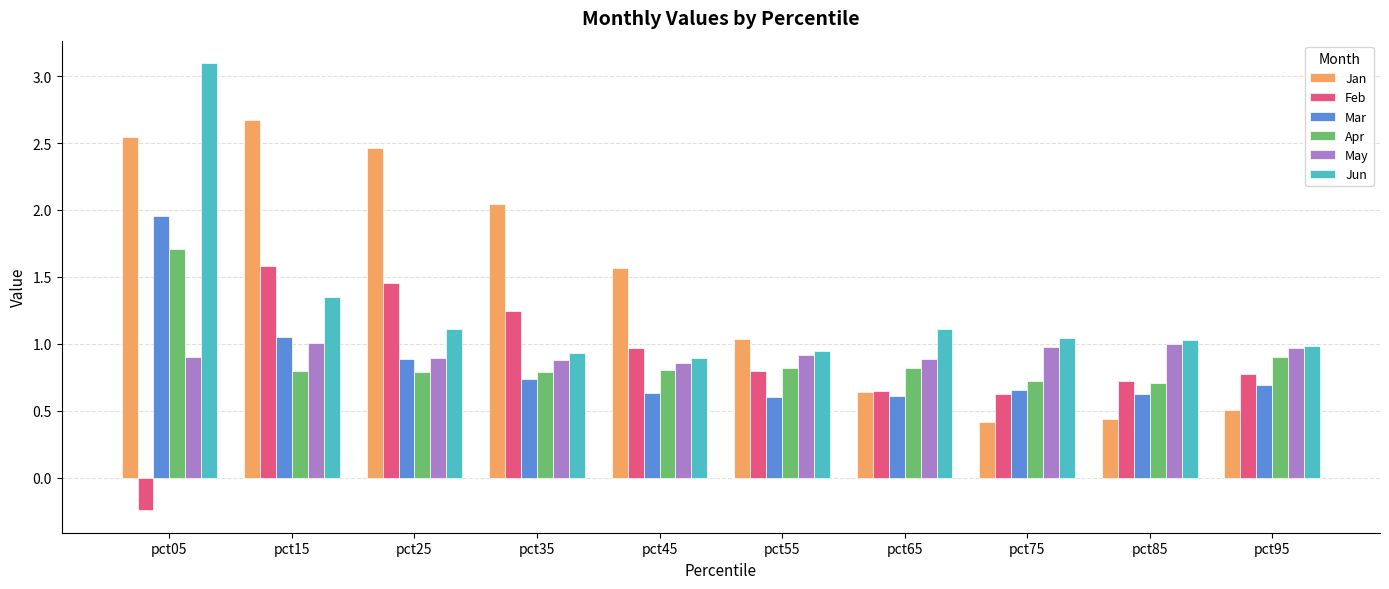

What are all the series names shown in the legend?

Jan, Feb, Mar, Apr, May, Jun